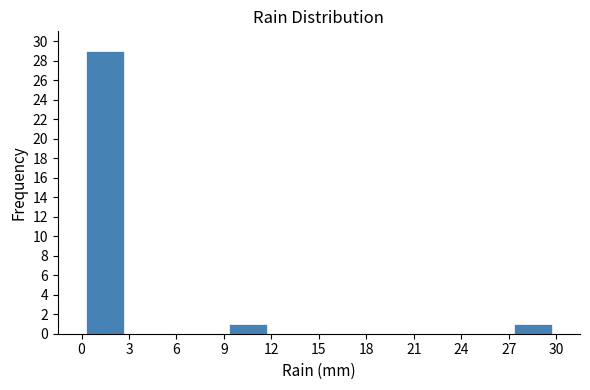

What is the height of the bar covering 9 to 12 on the x-axis? The values are not printed on the chart, so give them approximately, as read against the axis.

1